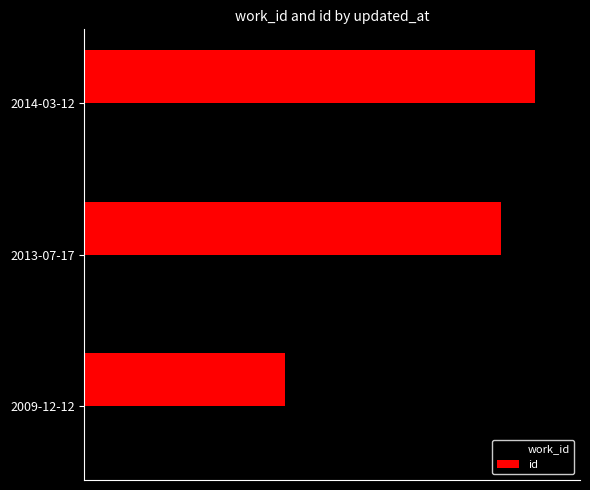

What is the value of the work_id bar at the 2nd from the left?

7548